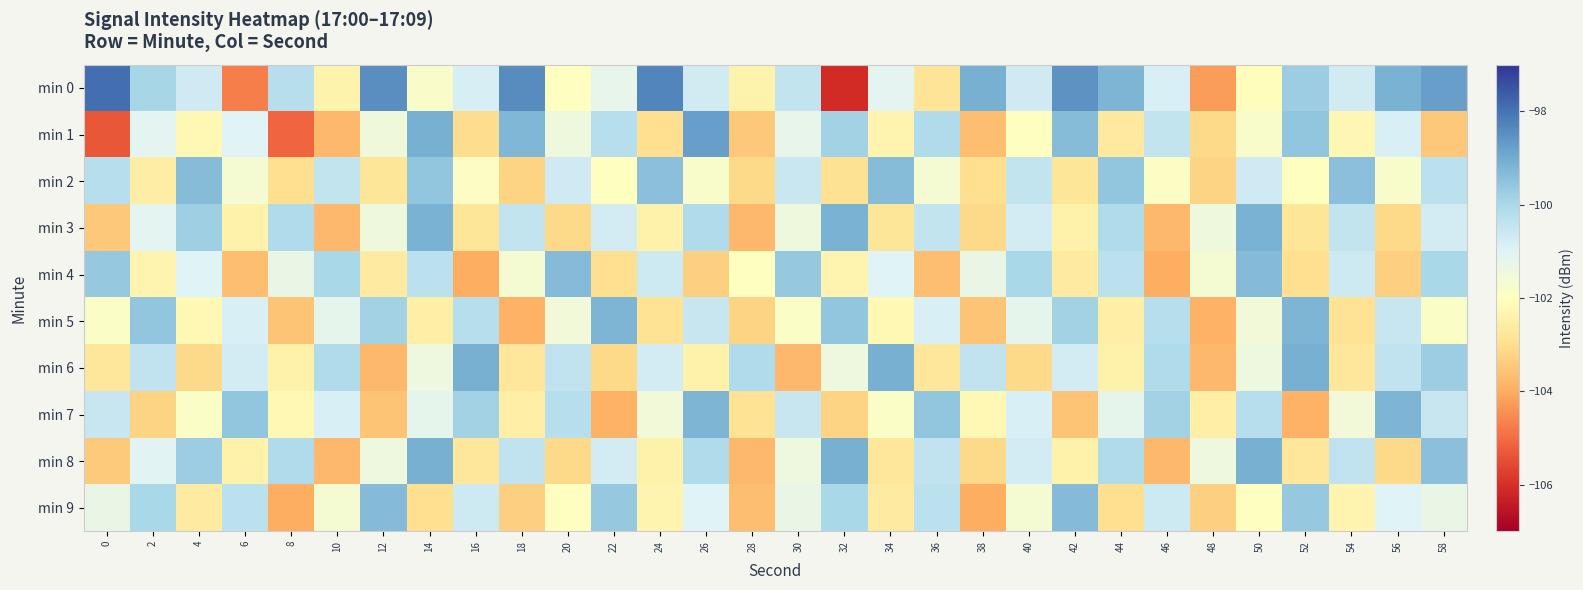

Reading left to right, transcribe all the data shown in this chart.

min 0: 0=-97.9	2=-99.9	4=-100.7	6=-104.7	8=-100.2	10=-102.4	12=-98.5	14=-101.8	16=-100.8	18=-98.4	20=-102.0	22=-101.2	24=-98.3	26=-100.7	28=-102.4	30=-100.4	32=-106.1	34=-101.1	36=-102.8	38=-99.1	40=-100.7	42=-98.6	44=-99.2	46=-100.9	48=-104.2	50=-102.1	52=-99.8	54=-100.7	56=-99.1	58=-98.8
min 1: 0=-105.3	2=-101.1	4=-102.2	6=-101.0	8=-105.1	10=-103.8	12=-101.5	14=-99.1	16=-103.1	18=-99.3	20=-101.5	22=-100.2	24=-103.0	26=-98.8	28=-103.5	30=-101.2	32=-99.9	34=-102.3	36=-100.1	38=-103.7	40=-102.0	42=-99.3	44=-102.7	46=-100.5	48=-103.1	50=-101.8	52=-99.6	54=-102.2	56=-100.9	58=-103.5
min 2: 0=-100.2	2=-102.6	4=-99.3	6=-101.7	8=-103.0	10=-100.5	12=-102.8	14=-99.6	16=-101.9	18=-103.2	20=-100.7	22=-102.0	24=-99.5	26=-101.8	28=-103.1	30=-100.6	32=-102.9	34=-99.3	36=-101.7	38=-103.0	40=-100.5	42=-102.8	44=-99.6	46=-101.9	48=-103.2	50=-100.7	52=-102.0	54=-99.5	56=-101.8	58=-100.3
min 3: 0=-103.5	2=-101.1	4=-99.8	6=-102.5	8=-100.1	10=-103.8	12=-101.5	14=-99.1	16=-102.8	18=-100.5	20=-103.1	22=-100.8	24=-102.5	26=-100.1	28=-103.8	30=-101.5	32=-99.1	34=-102.8	36=-100.5	38=-103.1	40=-100.8	42=-102.5	44=-100.1	46=-103.8	48=-101.5	50=-99.1	52=-102.8	54=-100.5	56=-103.1	58=-100.8
min 4: 0=-99.7	2=-102.3	4=-101.0	6=-103.7	8=-101.3	10=-100.0	12=-102.7	14=-100.3	16=-104.0	18=-101.7	20=-99.3	22=-103.0	24=-100.7	26=-103.3	28=-102.0	30=-99.7	32=-102.3	34=-101.0	36=-103.7	38=-101.3	40=-100.0	42=-102.7	44=-100.3	46=-104.0	48=-101.7	50=-99.3	52=-103.0	54=-100.7	56=-103.3	58=-100.0
min 5: 0=-101.9	2=-99.5	4=-102.2	6=-100.9	8=-103.5	10=-101.2	12=-99.9	14=-102.5	16=-100.2	18=-103.9	20=-101.5	22=-99.2	24=-102.9	26=-100.5	28=-103.2	30=-101.9	32=-99.5	34=-102.2	36=-100.9	38=-103.5	40=-101.2	42=-99.9	44=-102.5	46=-100.2	48=-103.9	50=-101.5	52=-99.2	54=-102.9	56=-100.5	58=-101.9
min 6: 0=-102.8	2=-100.4	4=-103.1	6=-100.8	8=-102.4	10=-100.1	12=-103.8	14=-101.4	16=-99.1	18=-102.8	20=-100.4	22=-103.1	24=-100.8	26=-102.4	28=-100.1	30=-103.8	32=-101.4	34=-99.1	36=-102.8	38=-100.4	40=-103.1	42=-100.8	44=-102.4	46=-100.1	48=-103.8	50=-101.4	52=-99.1	54=-102.8	56=-100.4	58=-99.8
min 7: 0=-100.5	2=-103.2	4=-101.9	6=-99.5	8=-102.2	10=-100.9	12=-103.5	14=-101.2	16=-99.9	18=-102.5	20=-100.2	22=-103.9	24=-101.5	26=-99.2	28=-102.9	30=-100.5	32=-103.2	34=-101.9	36=-99.5	38=-102.2	40=-100.9	42=-103.5	44=-101.2	46=-99.9	48=-102.5	50=-100.2	52=-103.9	54=-101.5	56=-99.2	58=-100.5
min 8: 0=-103.4	2=-101.1	4=-99.8	6=-102.4	8=-100.1	10=-103.8	12=-101.4	14=-99.1	16=-102.8	18=-100.4	20=-103.1	22=-100.8	24=-102.4	26=-100.1	28=-103.8	30=-101.4	32=-99.1	34=-102.8	36=-100.4	38=-103.1	40=-100.8	42=-102.4	44=-100.1	46=-103.8	48=-101.4	50=-99.1	52=-102.8	54=-100.4	56=-103.1	58=-99.4
min 9: 0=-101.3	2=-100.0	4=-102.7	6=-100.3	8=-104.0	10=-101.7	12=-99.3	14=-103.0	16=-100.7	18=-103.3	20=-102.0	22=-99.7	24=-102.3	26=-101.0	28=-103.7	30=-101.3	32=-100.0	34=-102.7	36=-100.3	38=-104.0	40=-101.7	42=-99.3	44=-103.0	46=-100.7	48=-103.3	50=-102.0	52=-99.7	54=-102.3	56=-101.0	58=-101.3